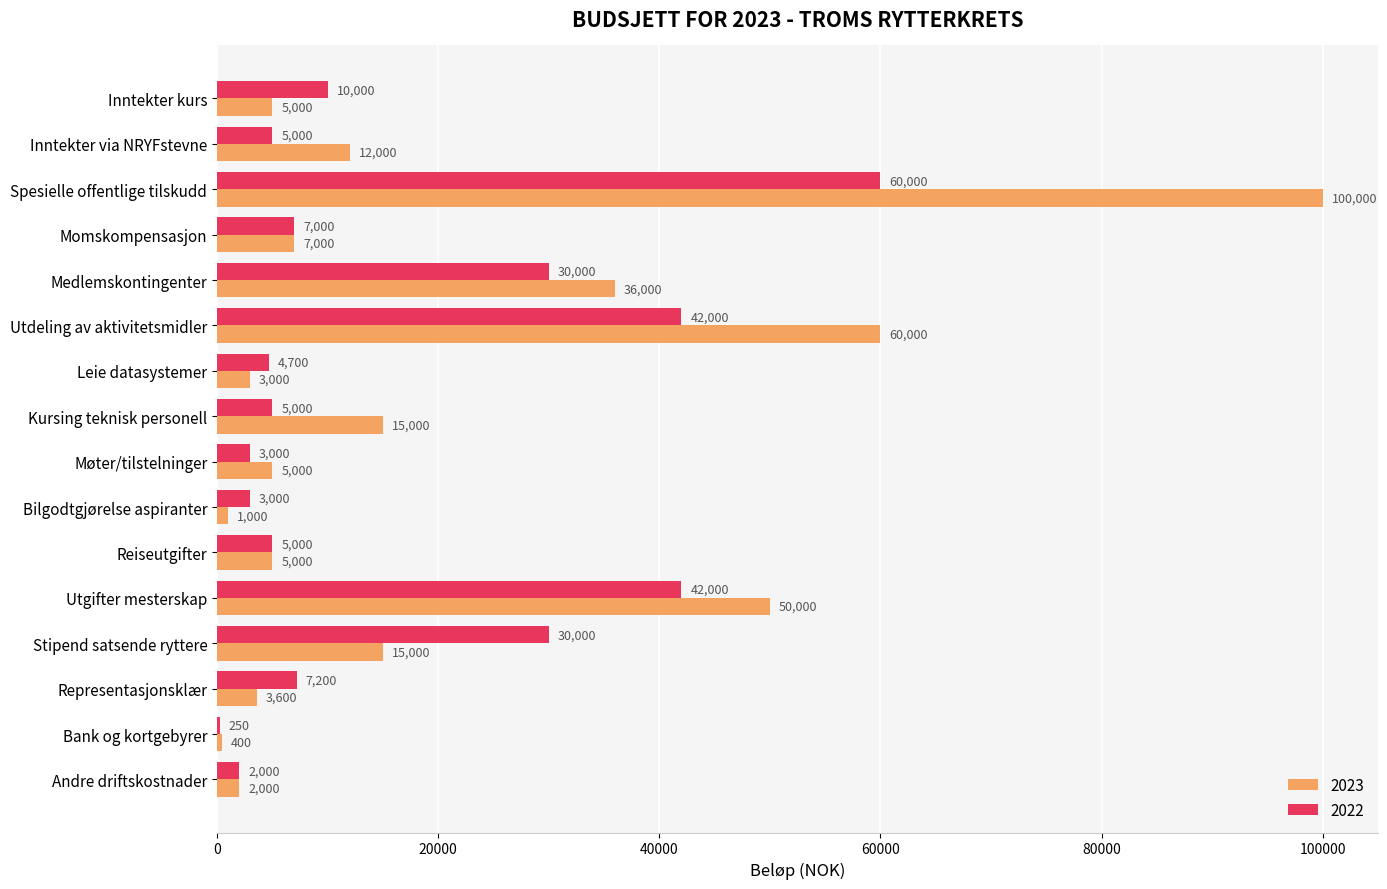

What is the sum of the 2022 values at Møter/tilstelninger and Spesielle offentlige tilskudd?

63000